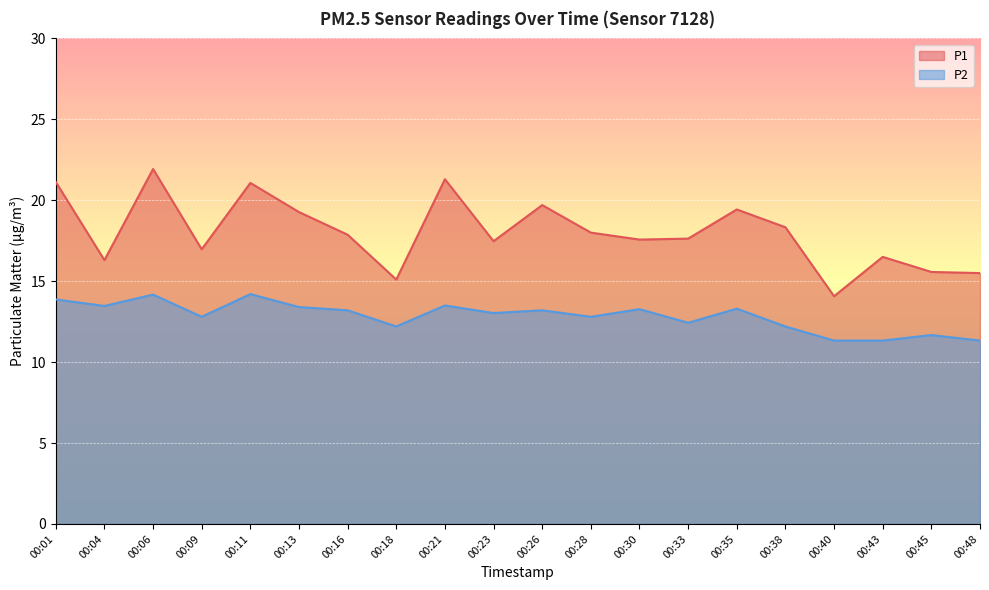

Is the value of P2 at 00:16 greater than the value of P1 at 00:23?

No